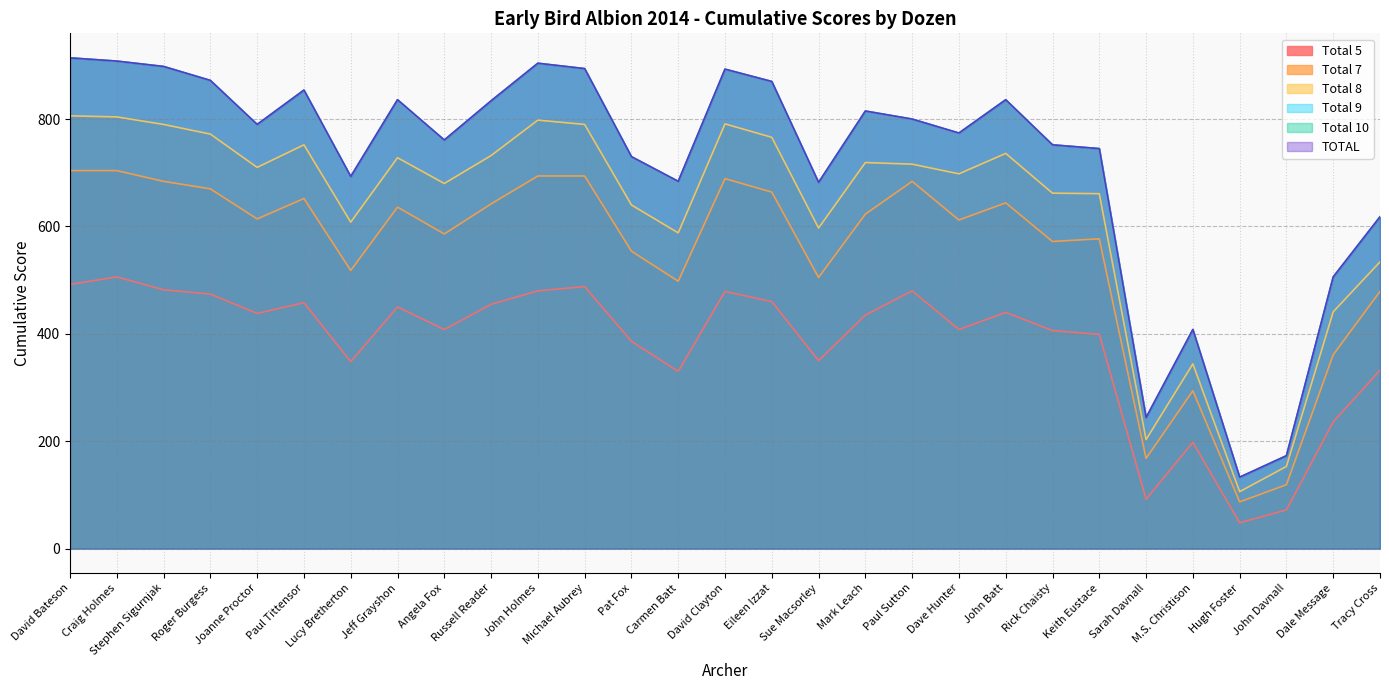

At which category does the chart reach its minimum across all series?

Hugh Foster